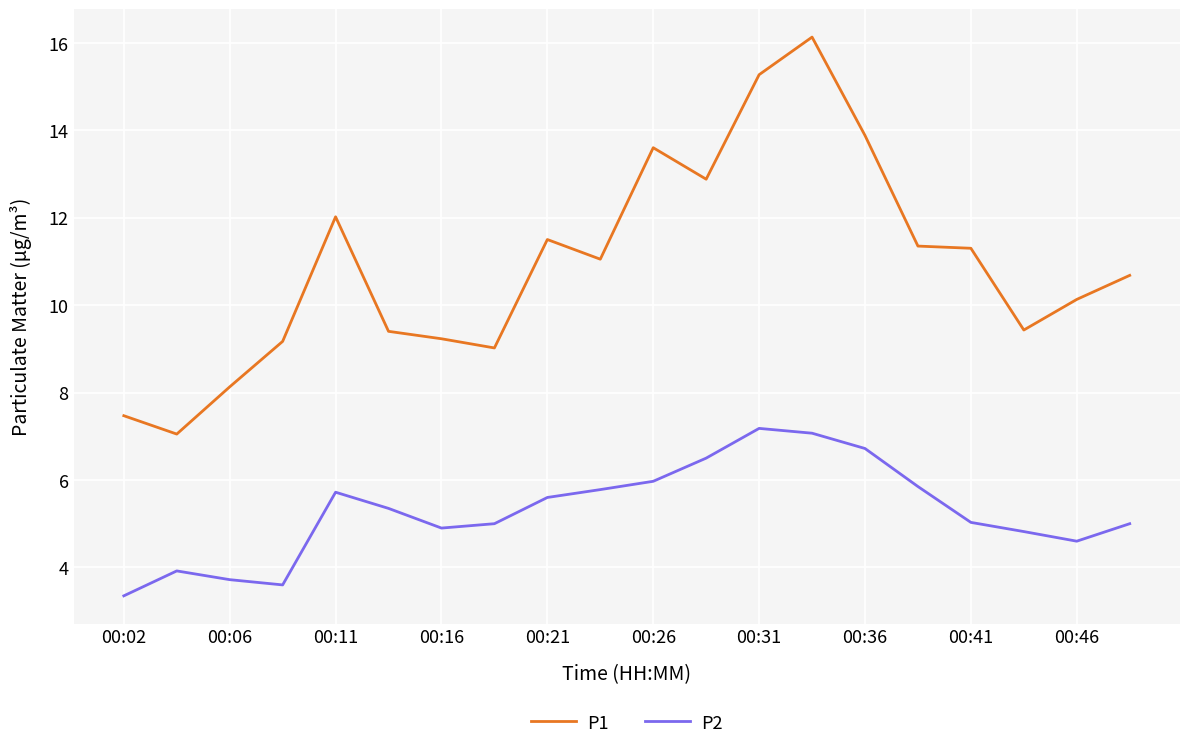

What is the difference between the maximum and minimum values in the P1 series?

9.1